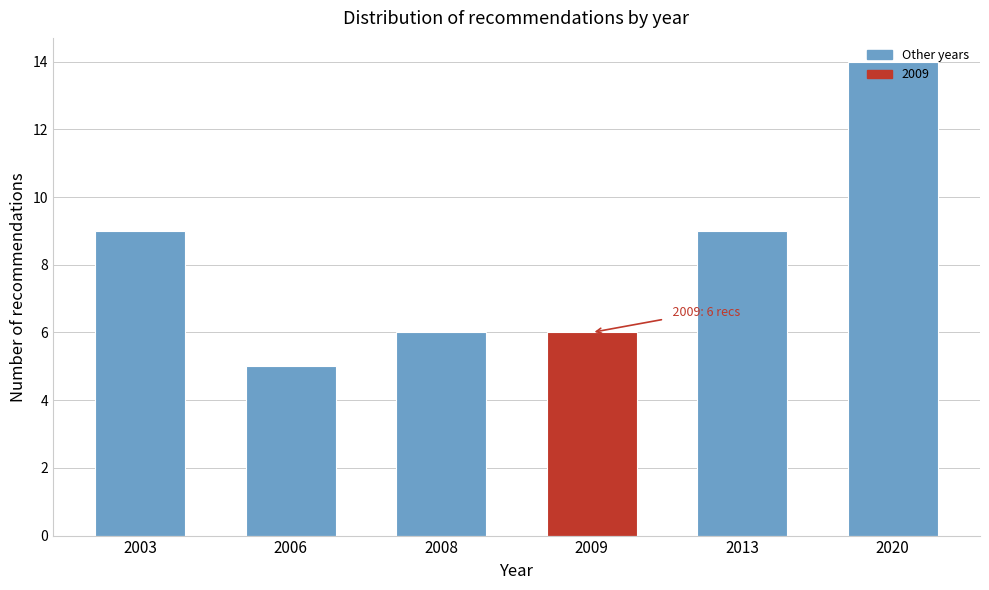

What is the approximate value at 2006?

5